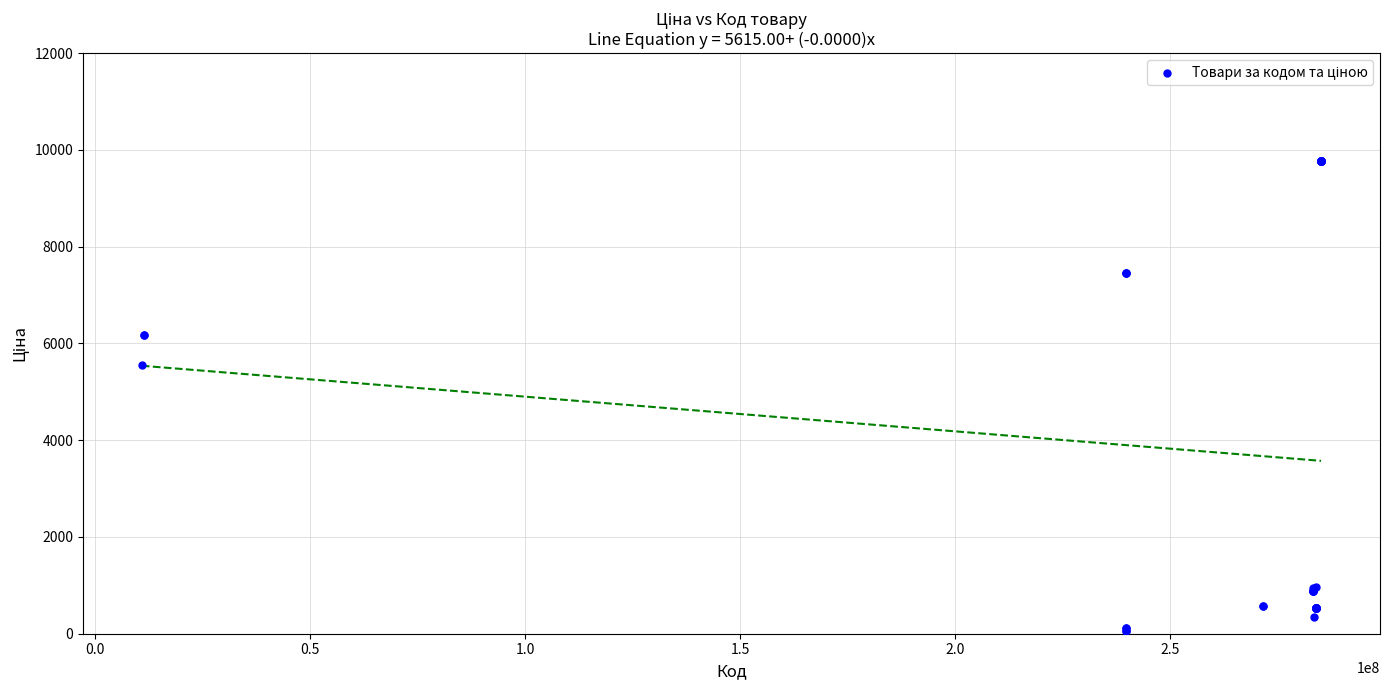

What Y value in the scatter plot is closest to 4915?

5560.3